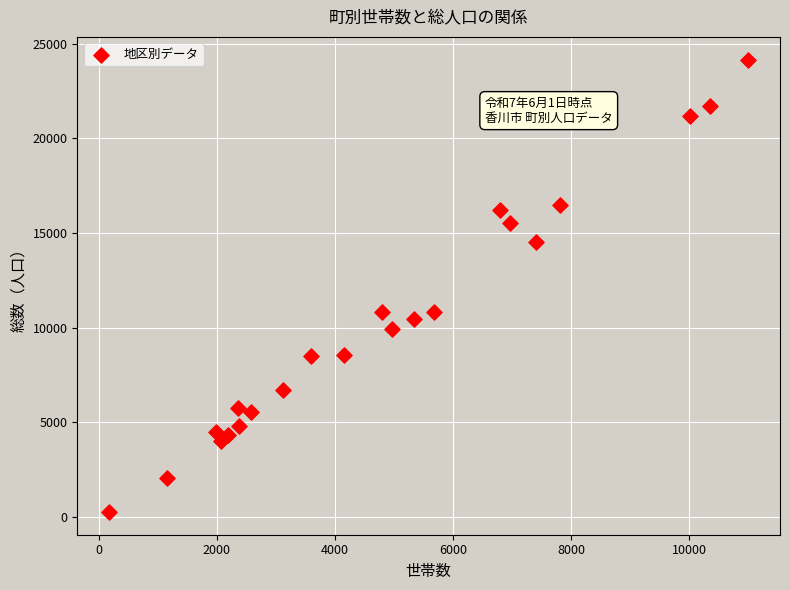

What is the range of Y values (max minus min)?

23897